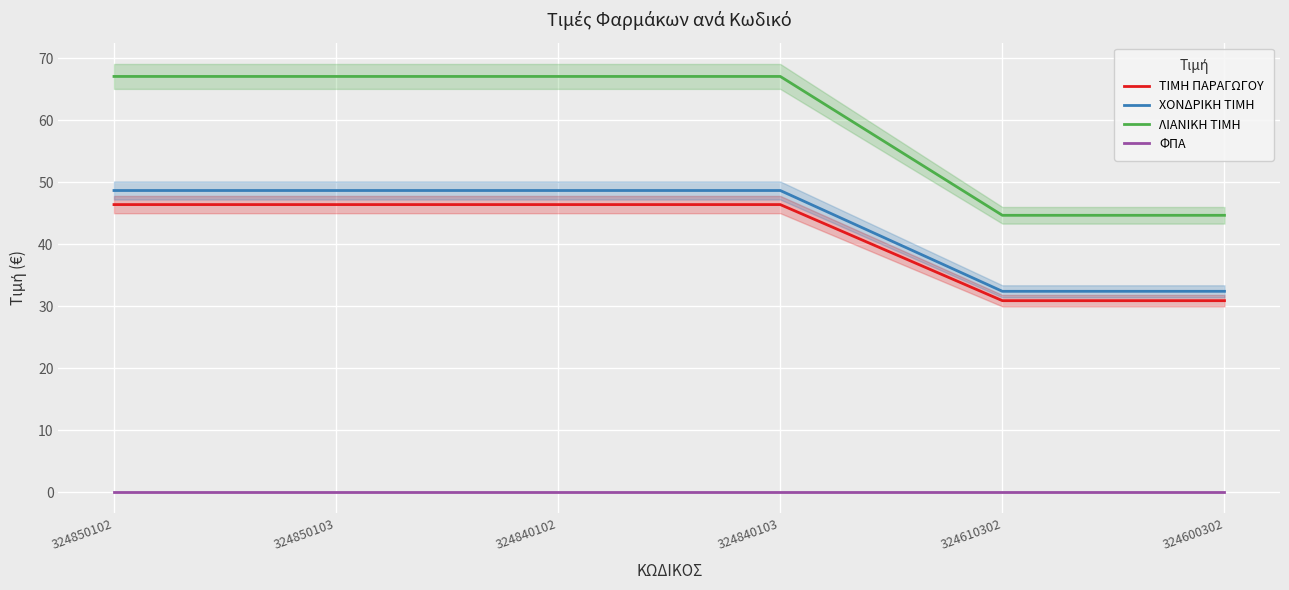

What position from the right is 324850103?

5